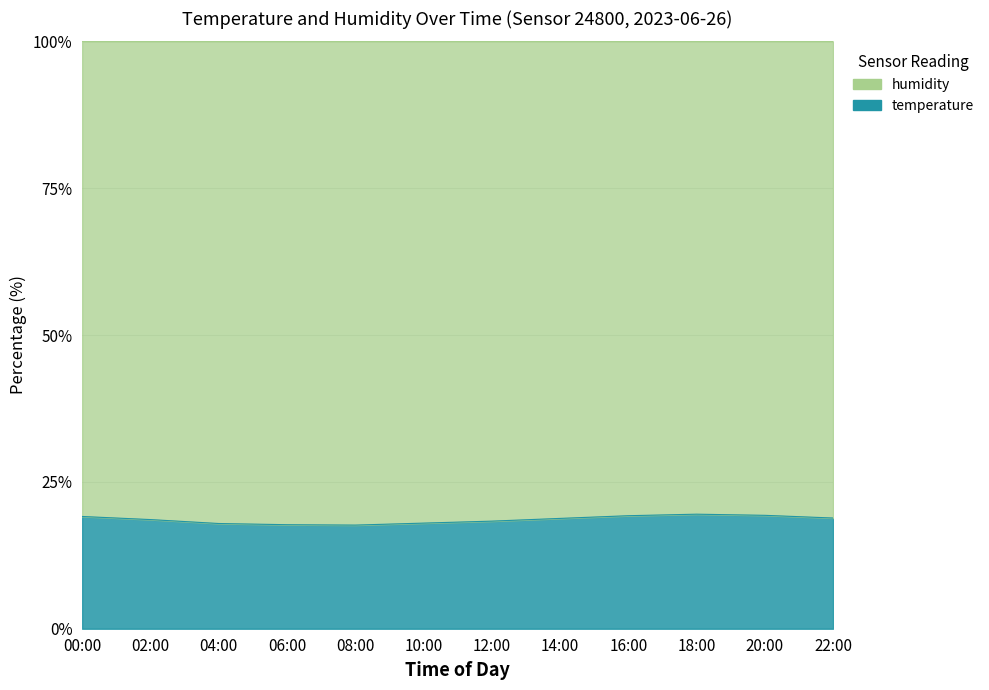

What is the greatest value displayed?

19.5